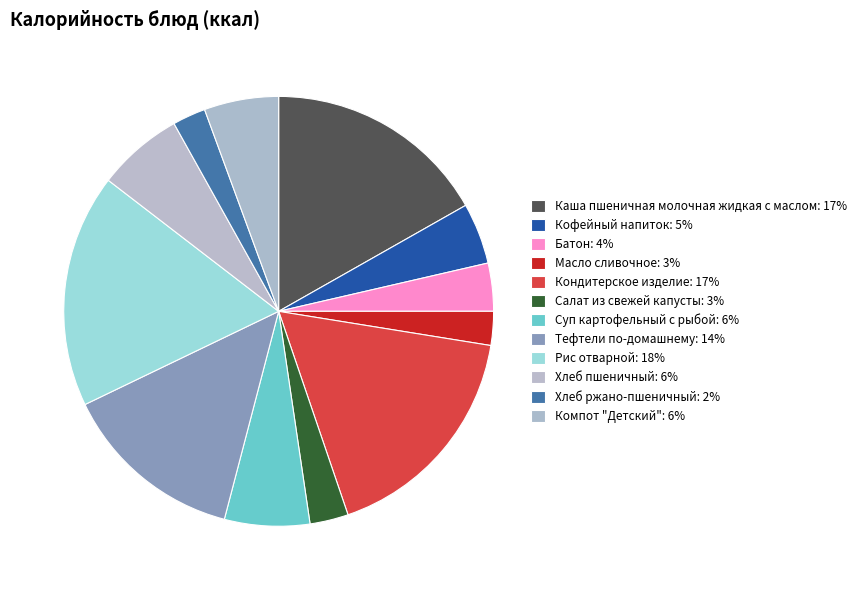

Count the number of slices in the pie.

12